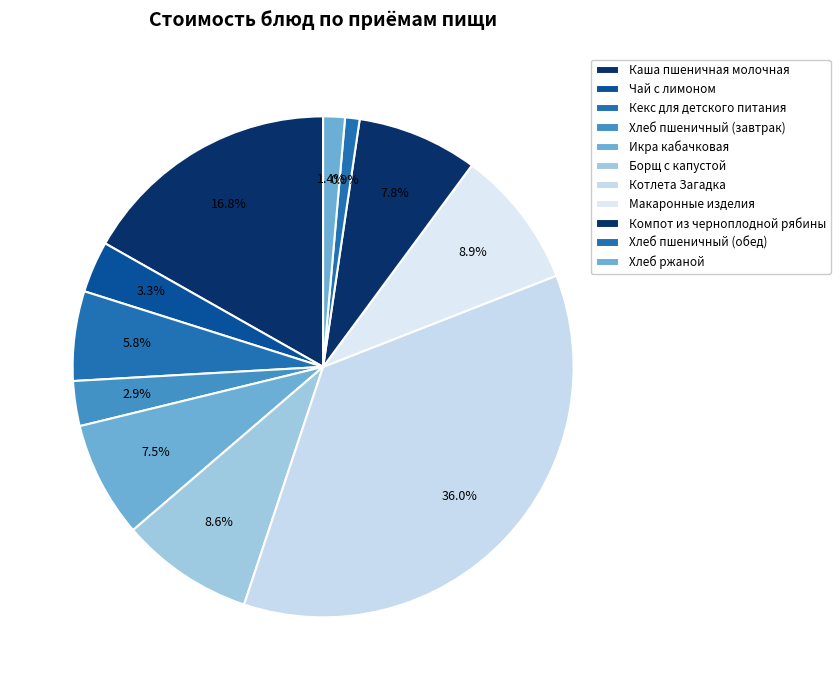

Count the number of slices in the pie.

11